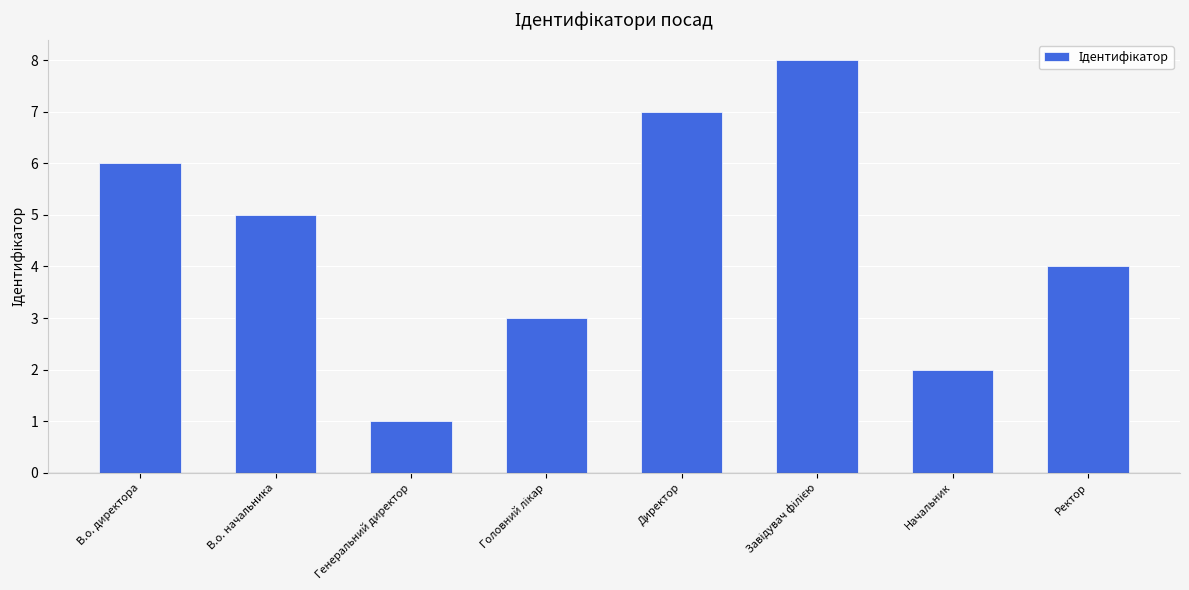

Reading left to right, list all the values displayed in this chart.

6	5	1	3	7	8	2	4